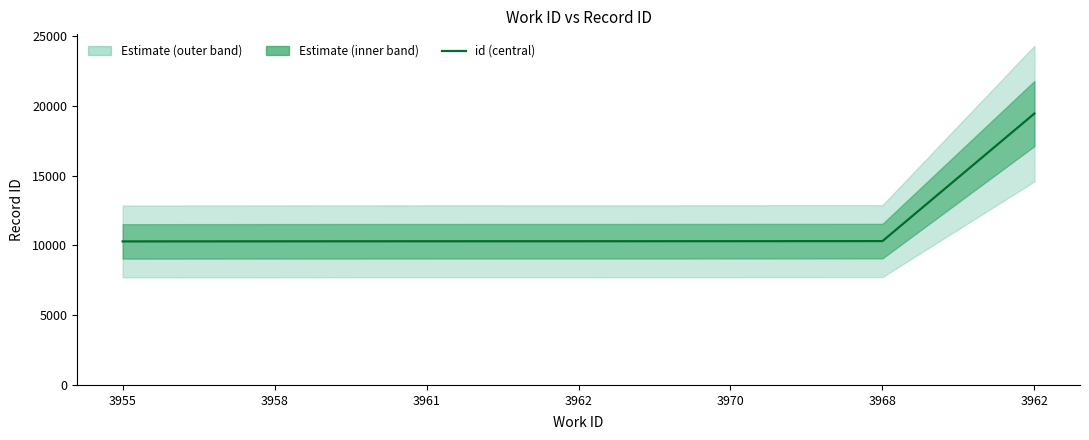

True or false: the data has more than 1 interior local peaks.

False